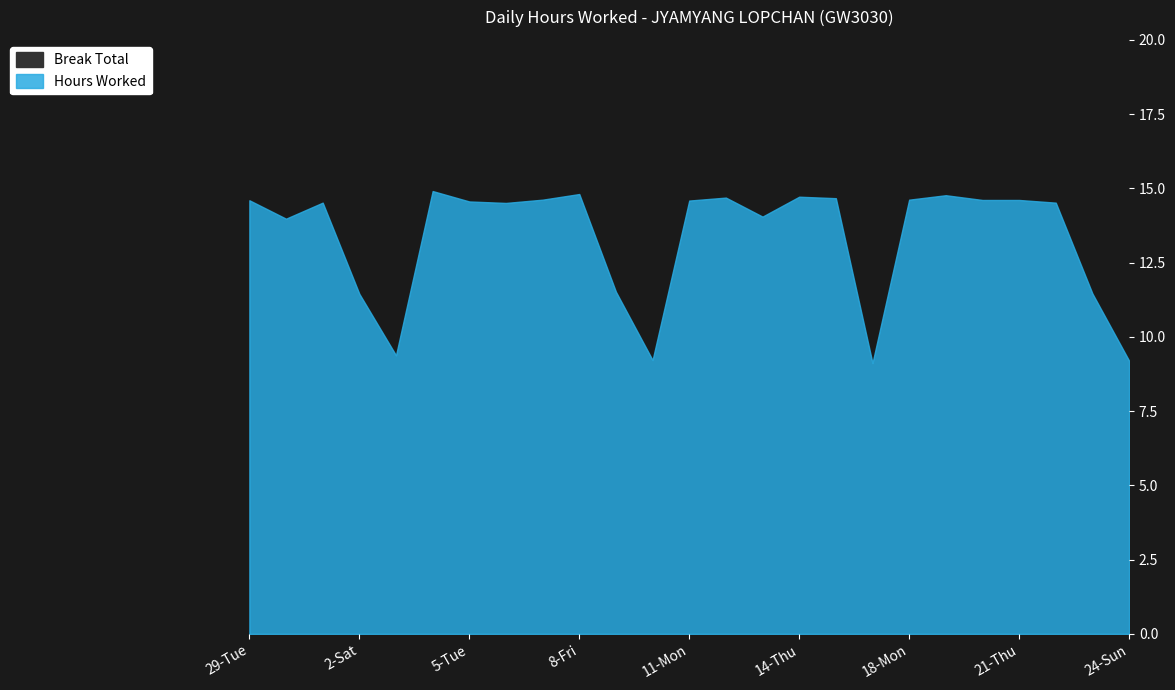

Which series has the largest range (max minus min)?

Hours Worked